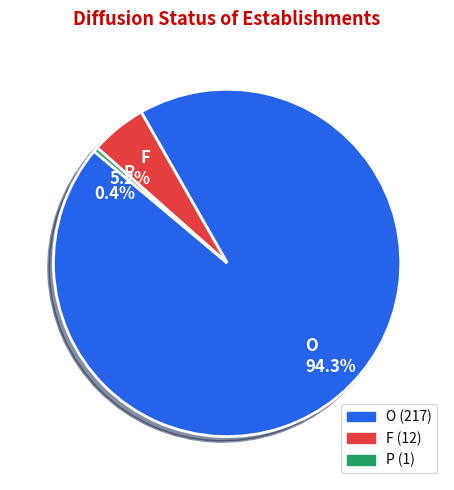

What percentage is NOT represented by P?

99.6%